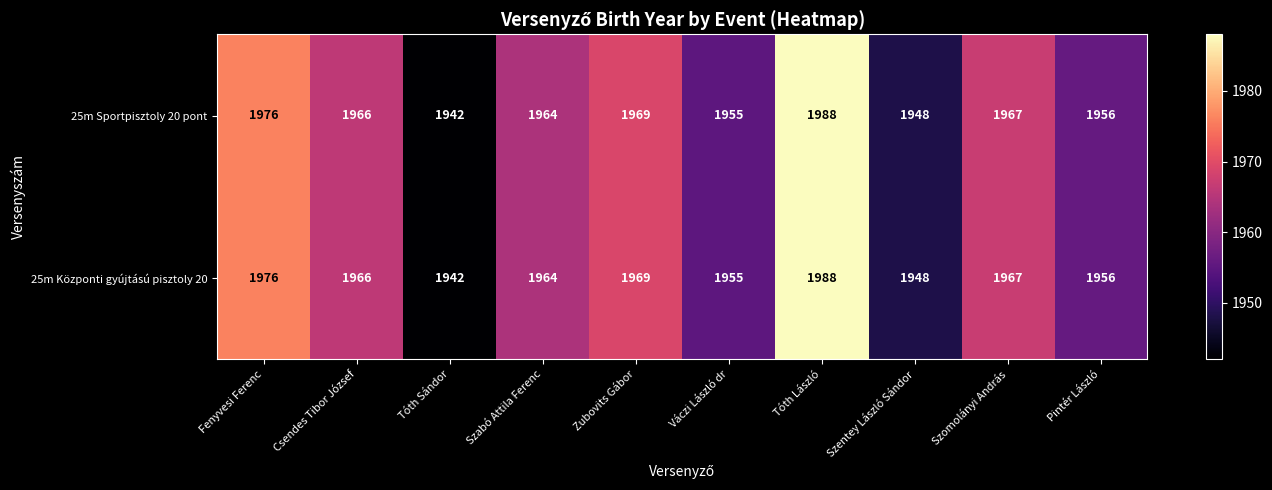

At how many categories does at least one series exceed 1952?

8